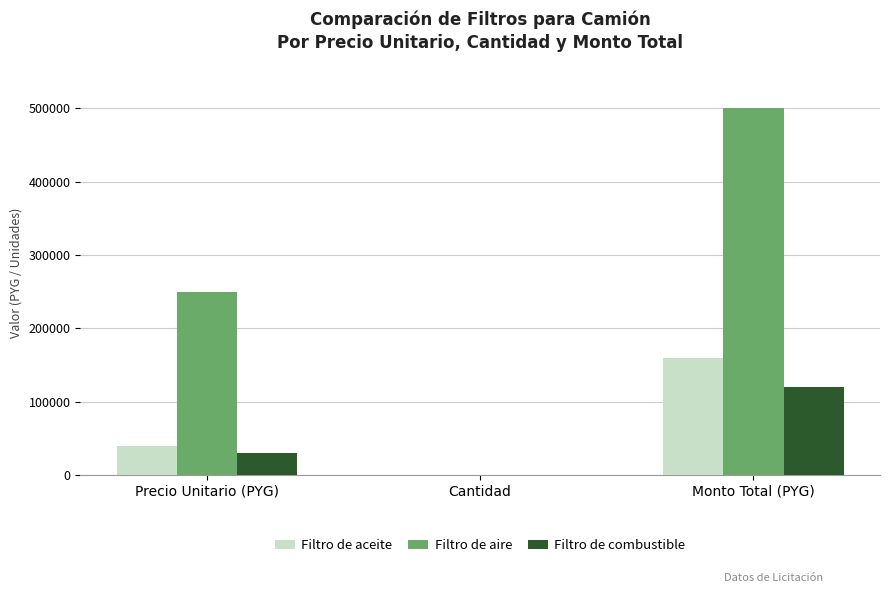

What is the maximum value shown in the chart?

500000